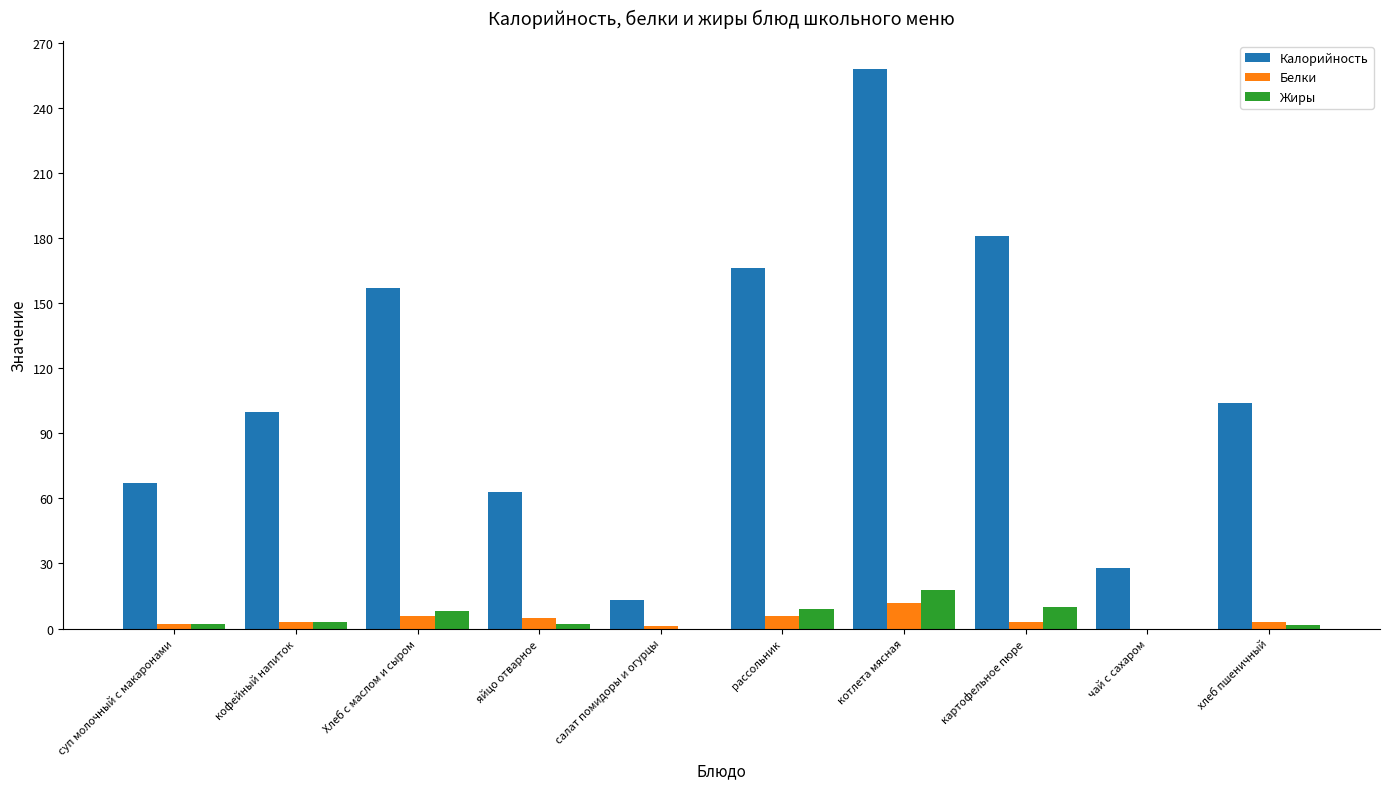

What is the sum of all Жиры values?

53.6